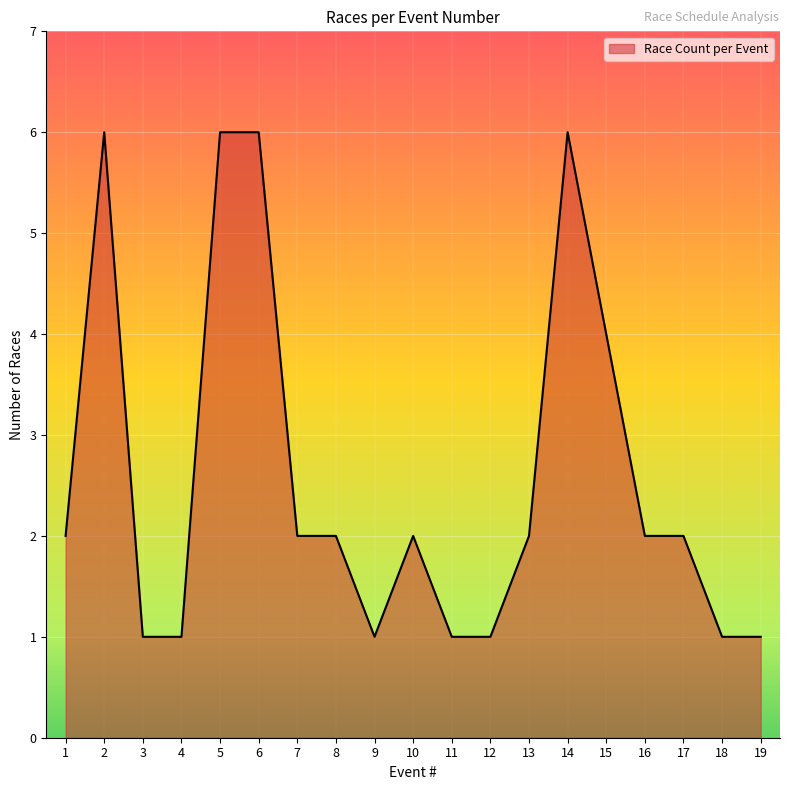

At which category does the data reach its first local peak?

2